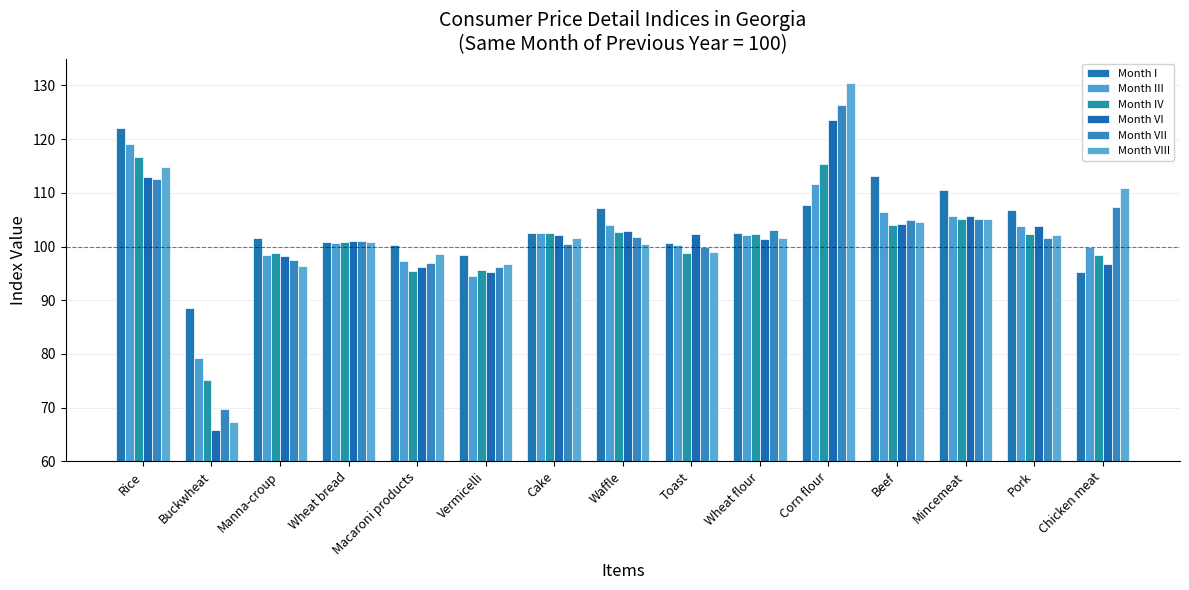

The Month IV series shows 100.8 at Wheat bread. True or false?

True